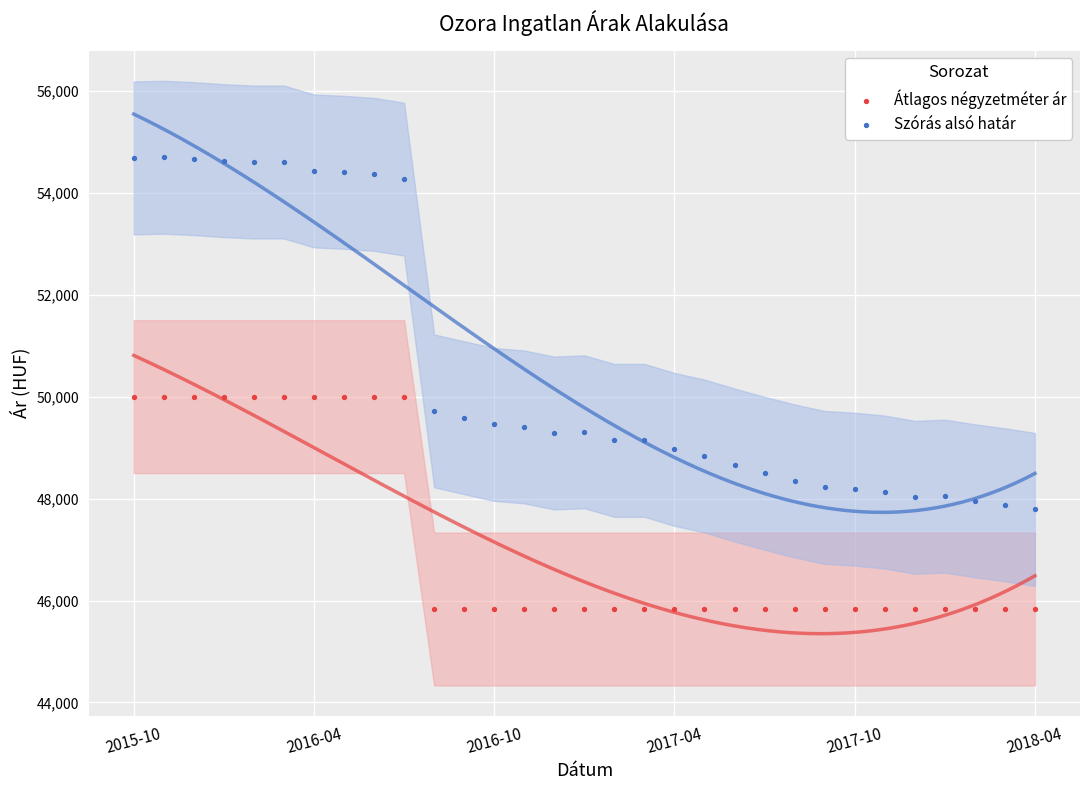

Across all data points, what is the range of Y values (max minus min)?

8864